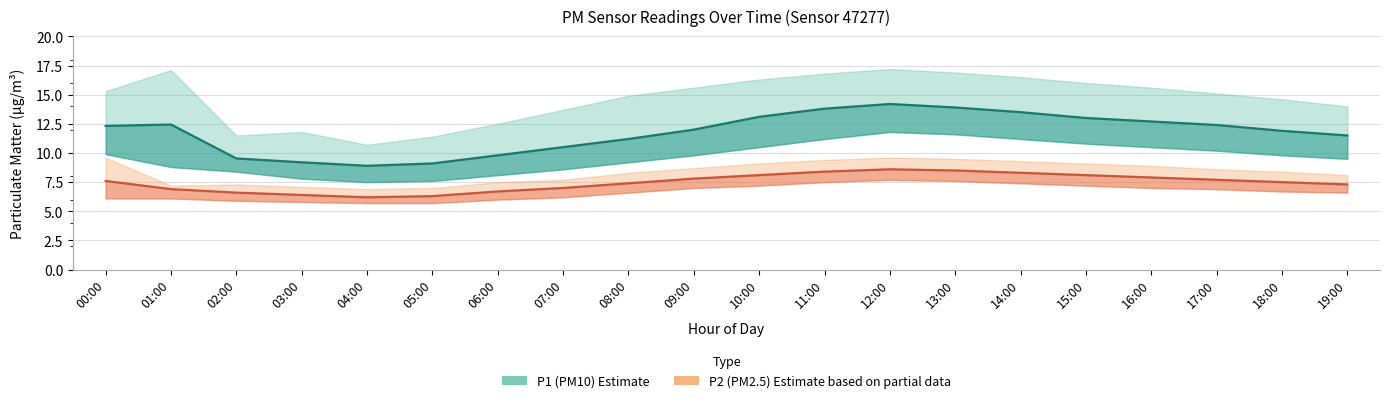

Reading left to right, extract all data points from this chart.

P1 (PM10) Estimate: 00:00=12.3	01:00=12.4	02:00=9.5	03:00=9.2	04:00=8.9	05:00=9.1	06:00=9.8	07:00=10.5	08:00=11.2	09:00=12.0	10:00=13.1	11:00=13.8	12:00=14.2	13:00=13.9	14:00=13.5	15:00=13.0	16:00=12.7	17:00=12.4	18:00=11.9	19:00=11.5
P2 (PM2.5) Estimate based on partial data: 00:00=7.6	01:00=6.9	02:00=6.6	03:00=6.4	04:00=6.2	05:00=6.3	06:00=6.7	07:00=7.0	08:00=7.4	09:00=7.8	10:00=8.1	11:00=8.4	12:00=8.6	13:00=8.5	14:00=8.3	15:00=8.1	16:00=7.9	17:00=7.7	18:00=7.5	19:00=7.3